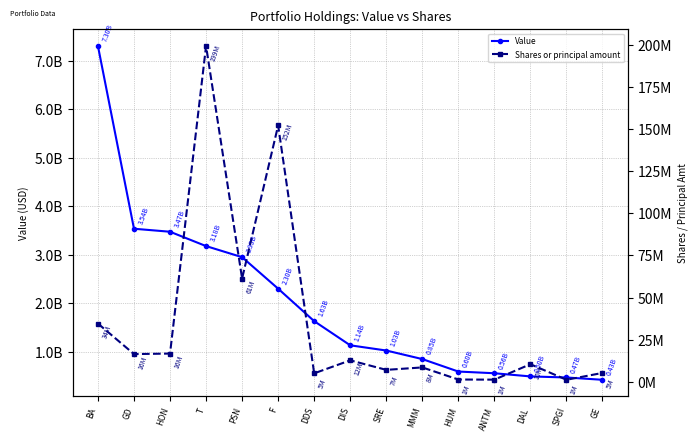

Which series has the largest total across all categories?

Value